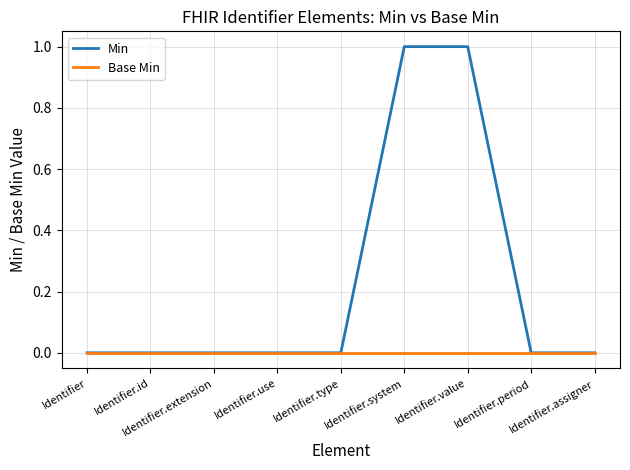

Is this an area chart (filled region under the line)?

No